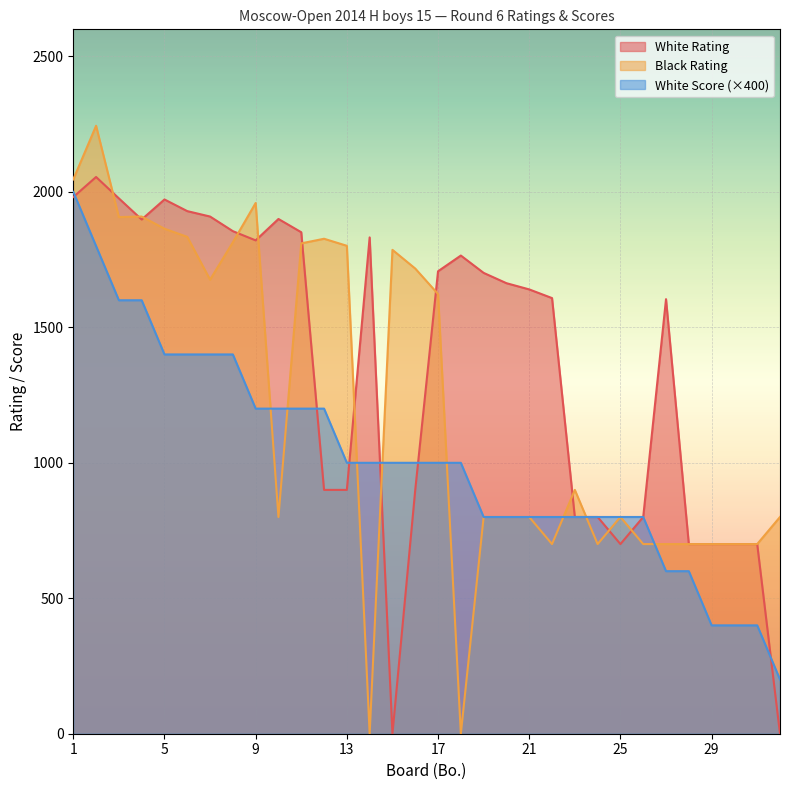

Reading left to right, extract all data points from this chart.

White Rating: 1981	2055	1976	1898	1972	1929	1909	1855	1821	1900	1851	900	900	1832	0	900	1707	1765	1701	1663	1640	1608	800	800	700	800	1604	700	700	700	700	0
Black Rating: 2046	2244	1907	1909	1864	1834	1676	1814	1959	800	1810	1827	1801	0	1786	1717	1623	0	800	800	800	700	900	700	800	700	700	700	700	700	700	800
White Score: 2000	1800	1600	1600	1400	1400	1400	1400	1200	1200	1200	1200	1000	1000	1000	1000	1000	1000	800	800	800	800	800	800	800	800	600	600	400	400	400	200